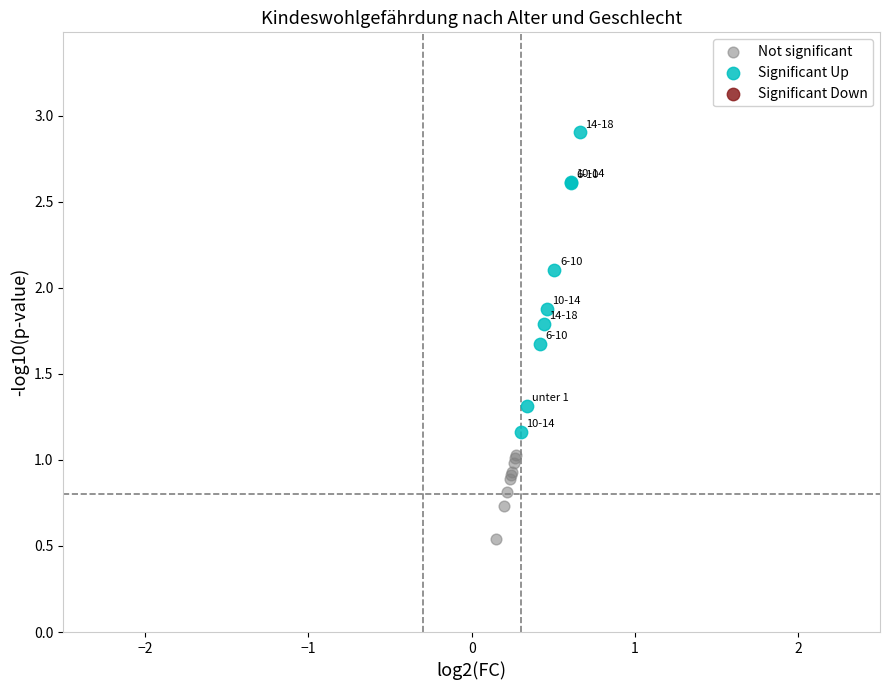

Which series contains the lowest Y value?

Not significant